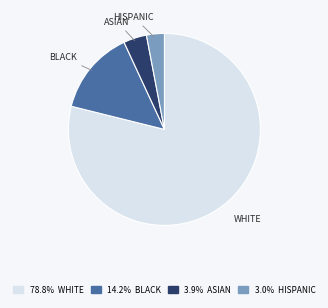

Is the sum of BLACK and ASIAN greater than half?

No